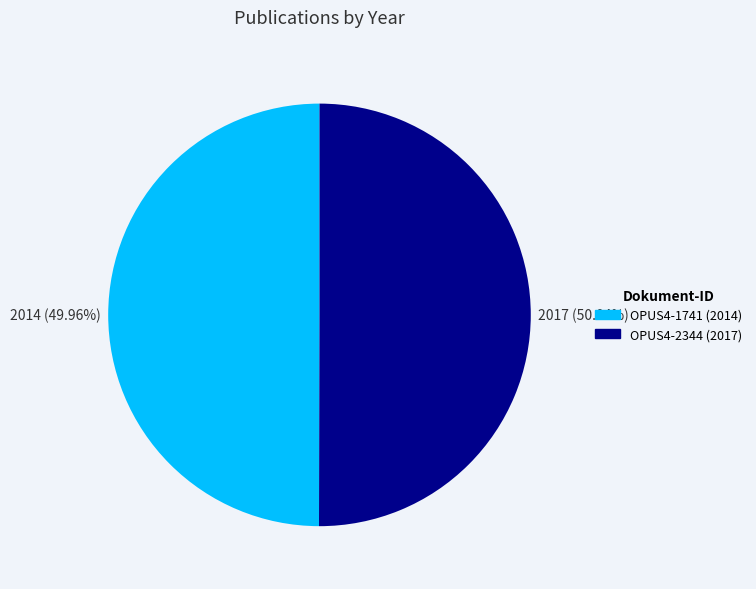

Do OPUS4-2344 and OPUS4-1741 together represent more than half of the pie?

Yes